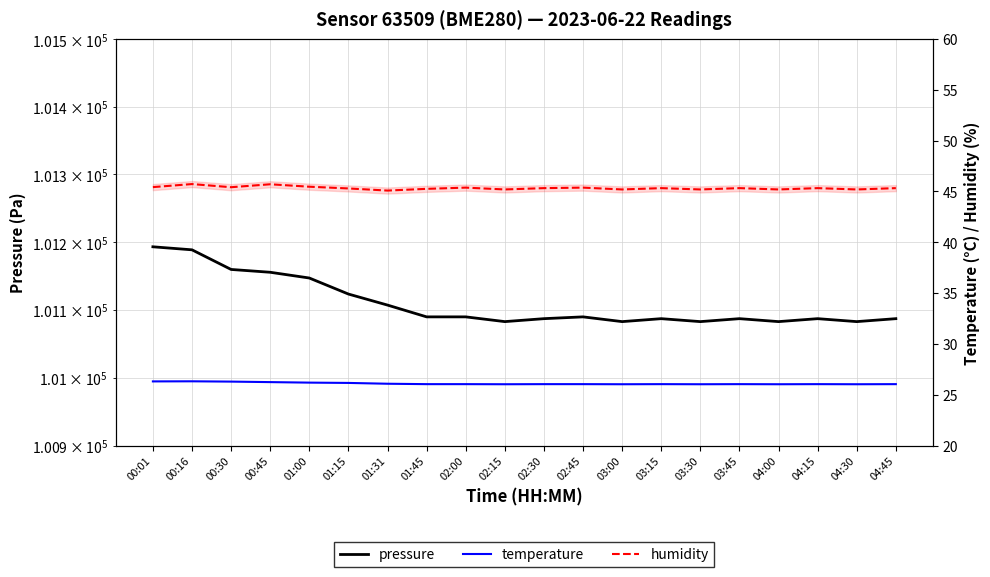

What is the minimum value shown in the chart?

26.0